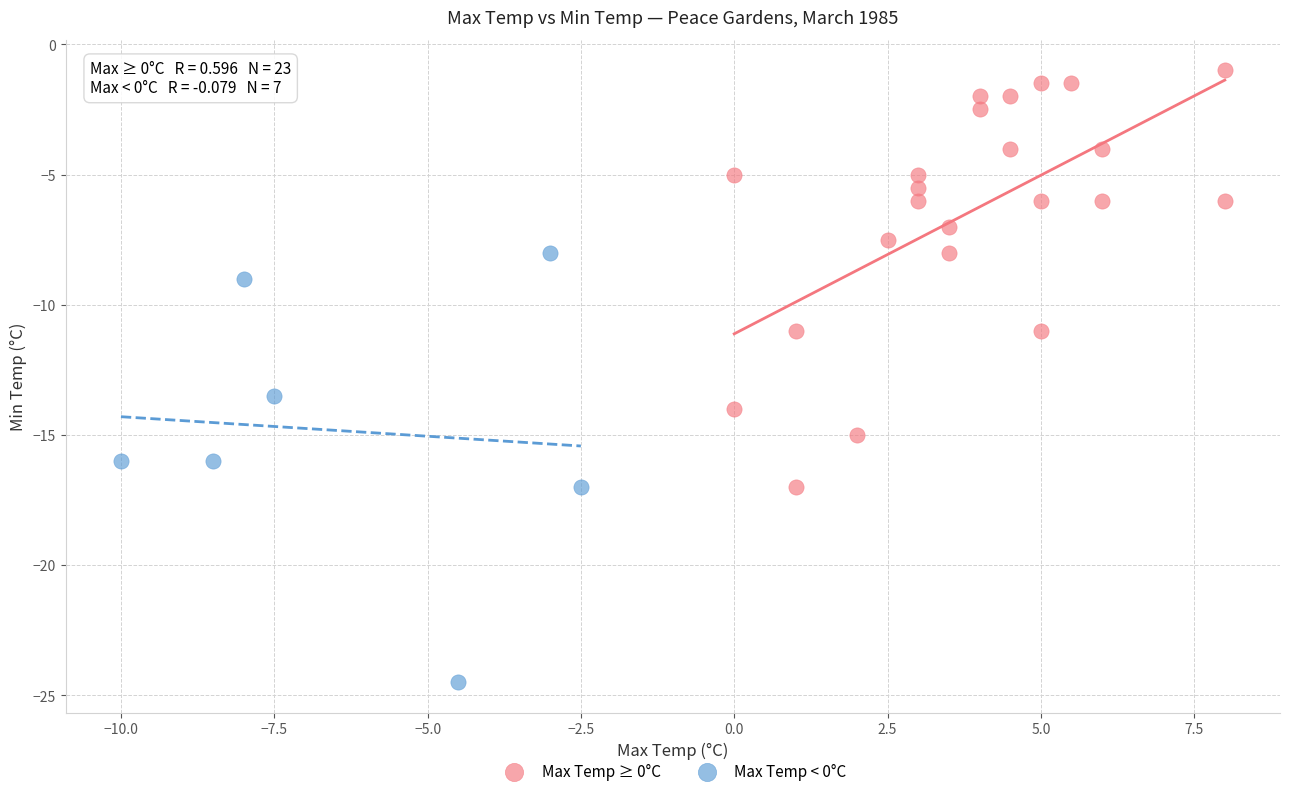

What are all the series names shown in the legend?

Max Temp ≥ 0°C, Max Temp < 0°C